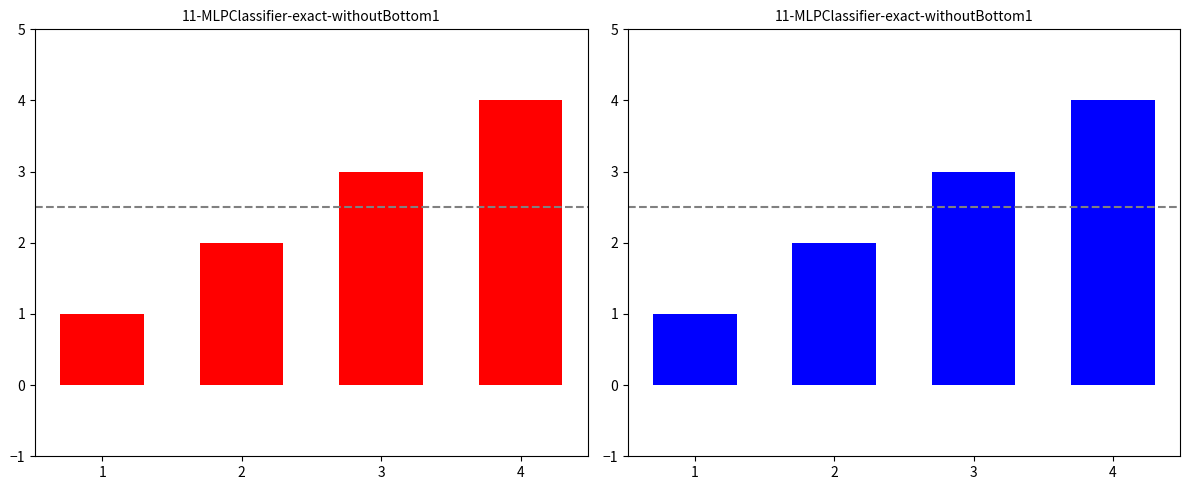

Does the chart contain any negative values?

No